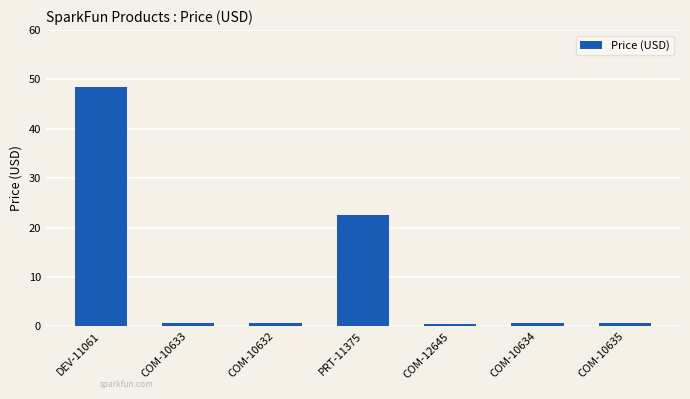

Read the value at DEV-11061.

48.4